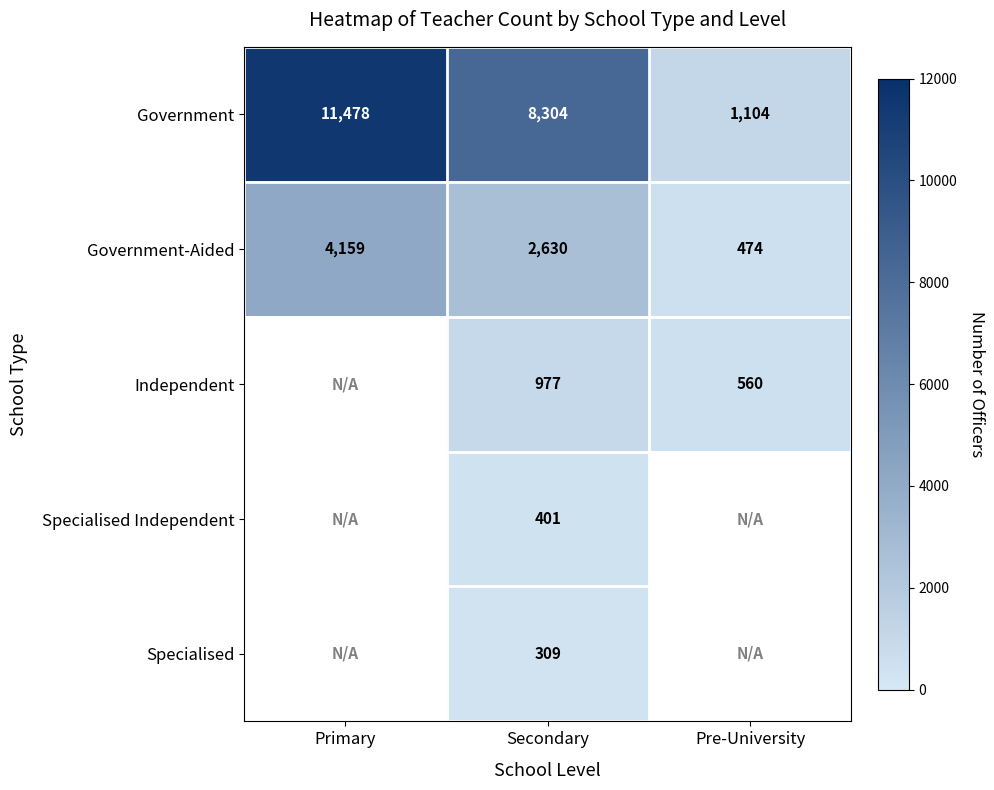

What is the minimum value shown in the chart?

309.0